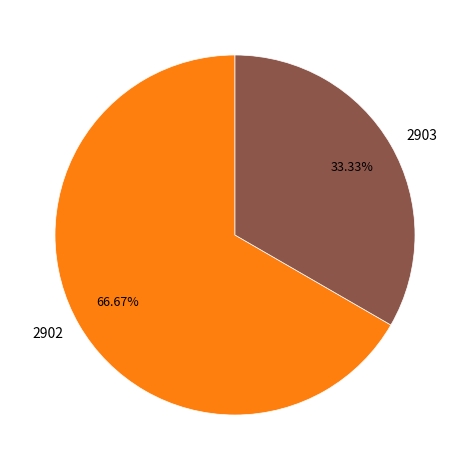

Count the number of slices in the pie.

2